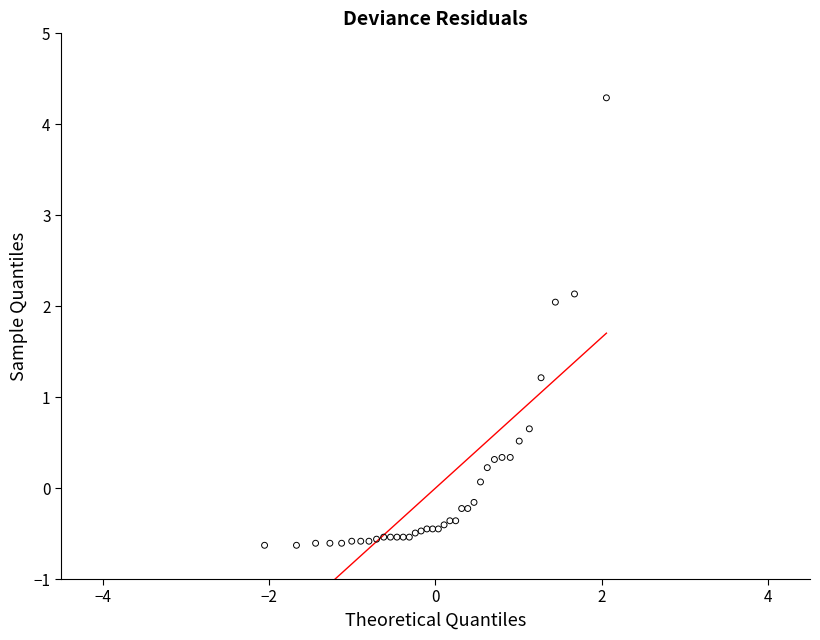

What Y value in the scatter plot is closest to 1?

1.2